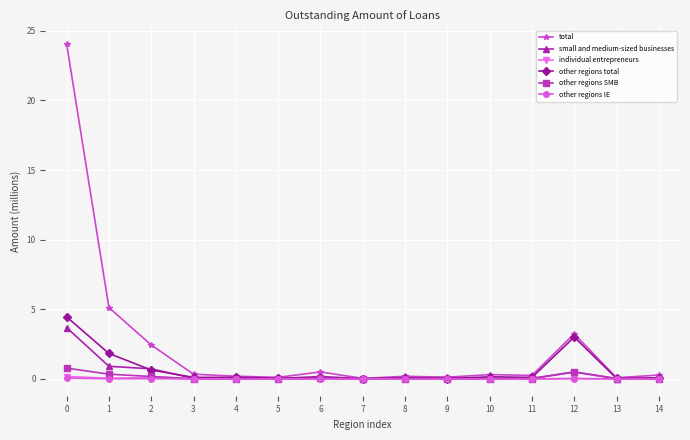

True or false: other regions total has more than 0 interior local peaks.

True